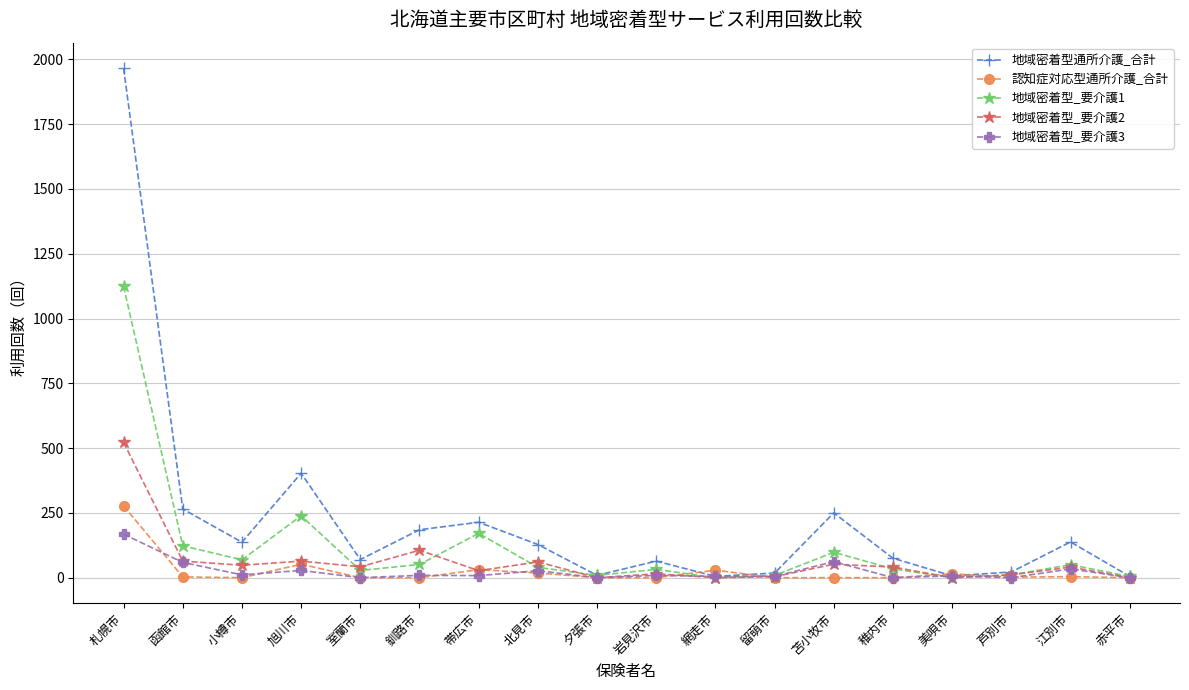

What is the total value across all series at 江別市?

267